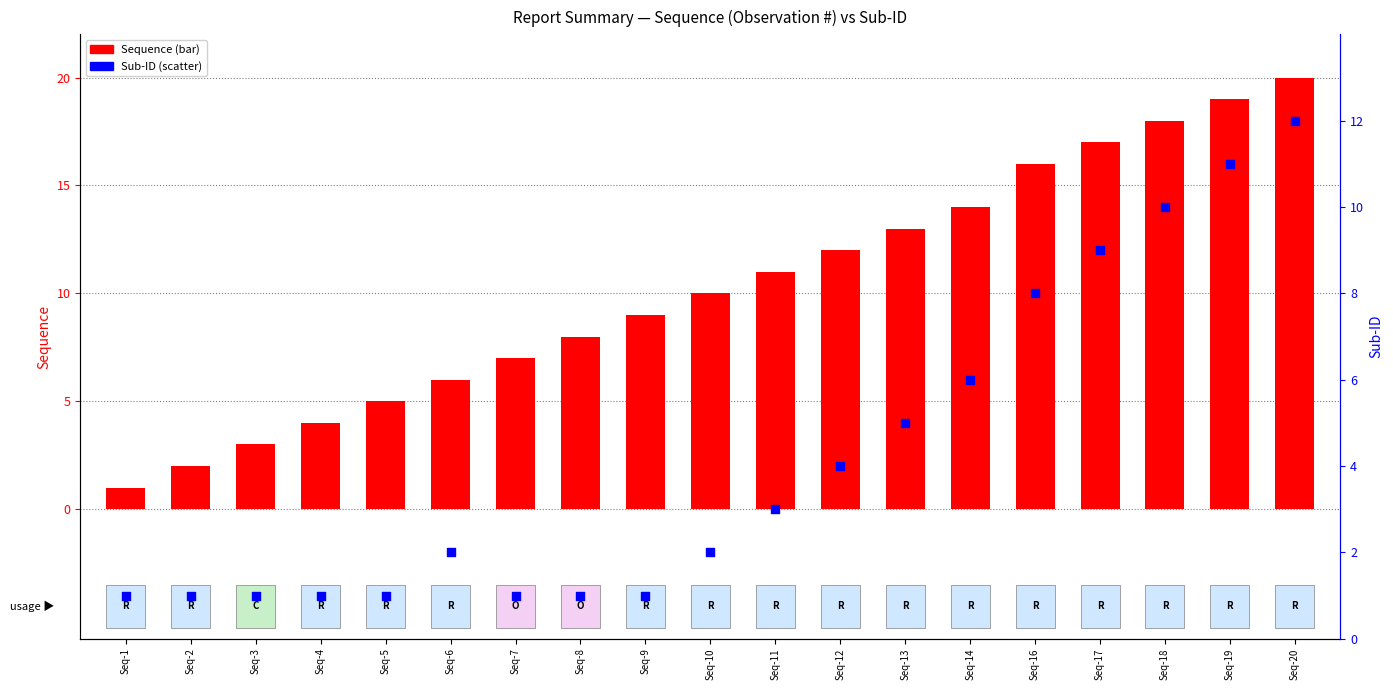

Which series reaches the minimum Y coordinate?

Sequence